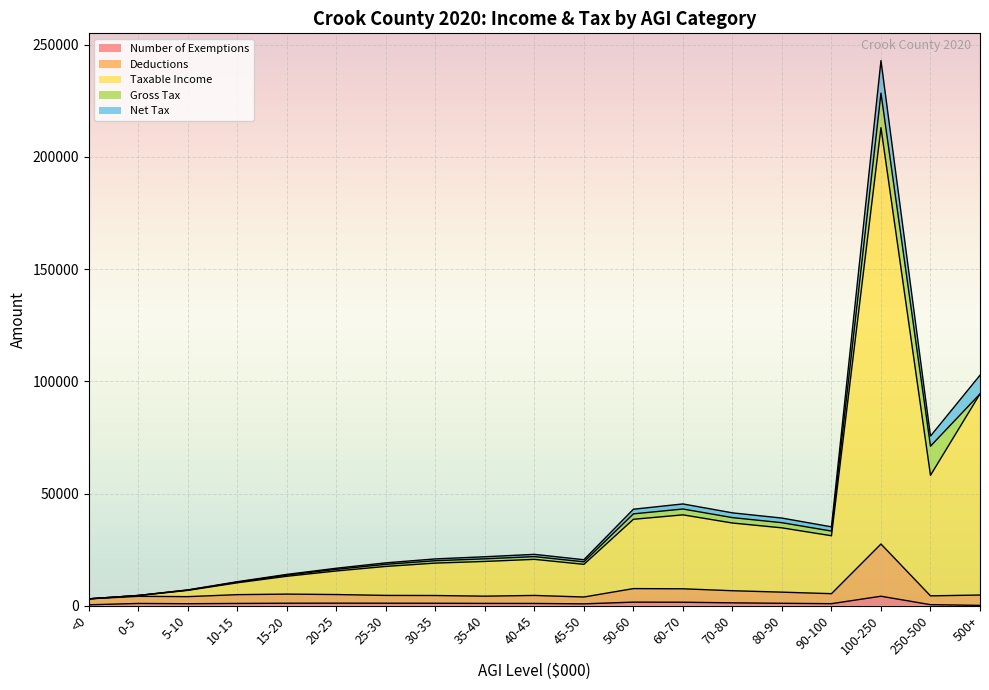

At which category is the sum across all series the highest?

100-250